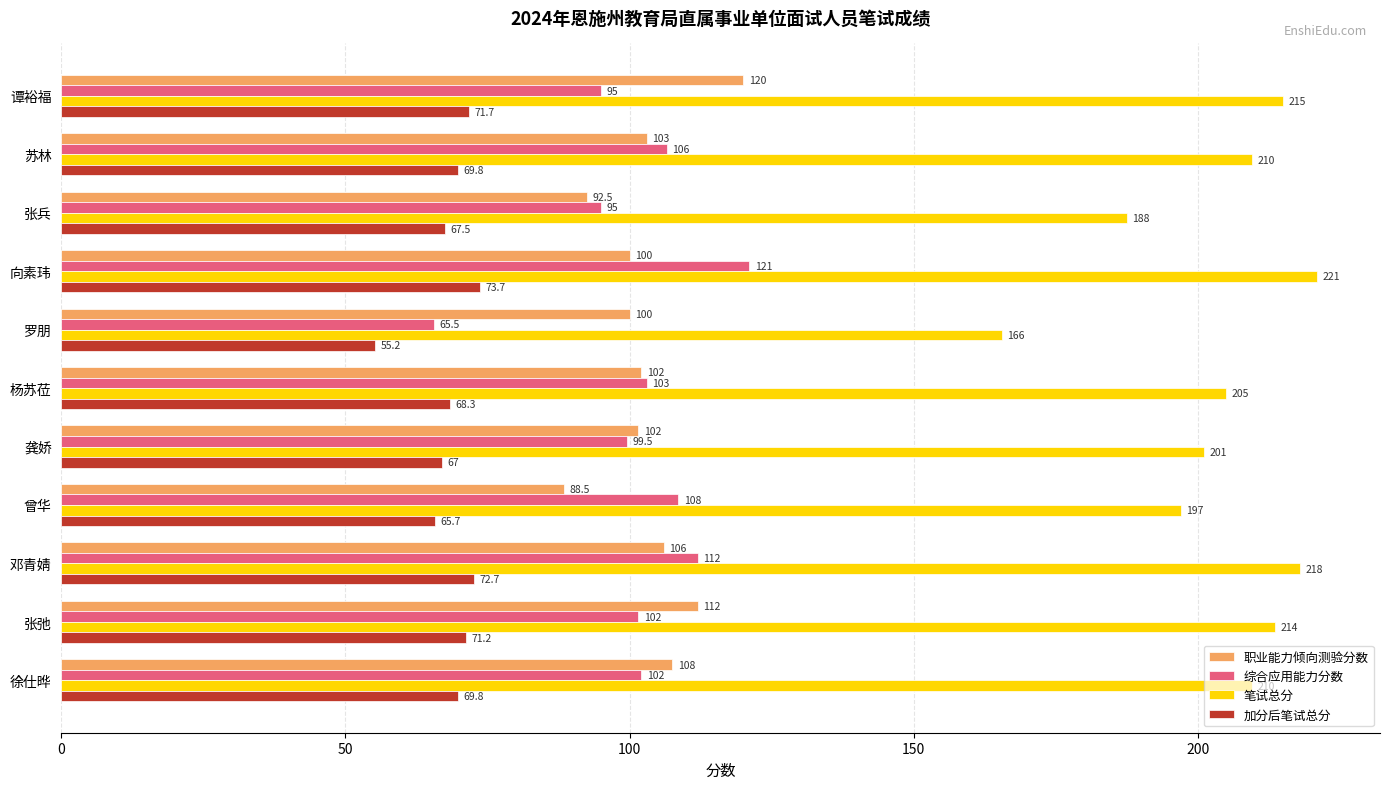

Between 苏林 and 邓青婧, which series saw the biggest shift?

笔试总分